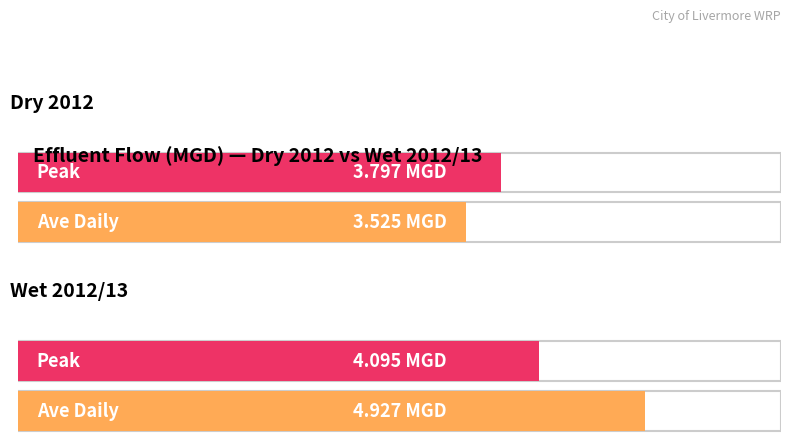

Where does the Ave Daily series first go above 4?

Wet 2012/13